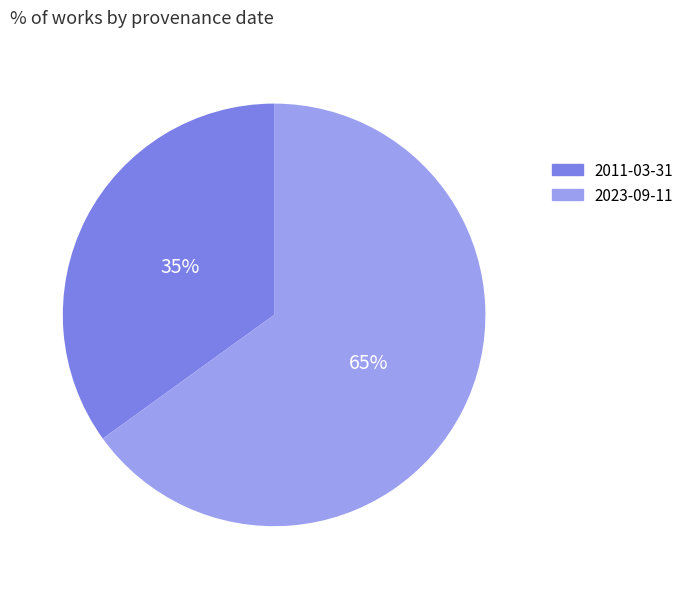

Do 2023-09-11 and 2011-03-31 together represent more than half of the pie?

Yes